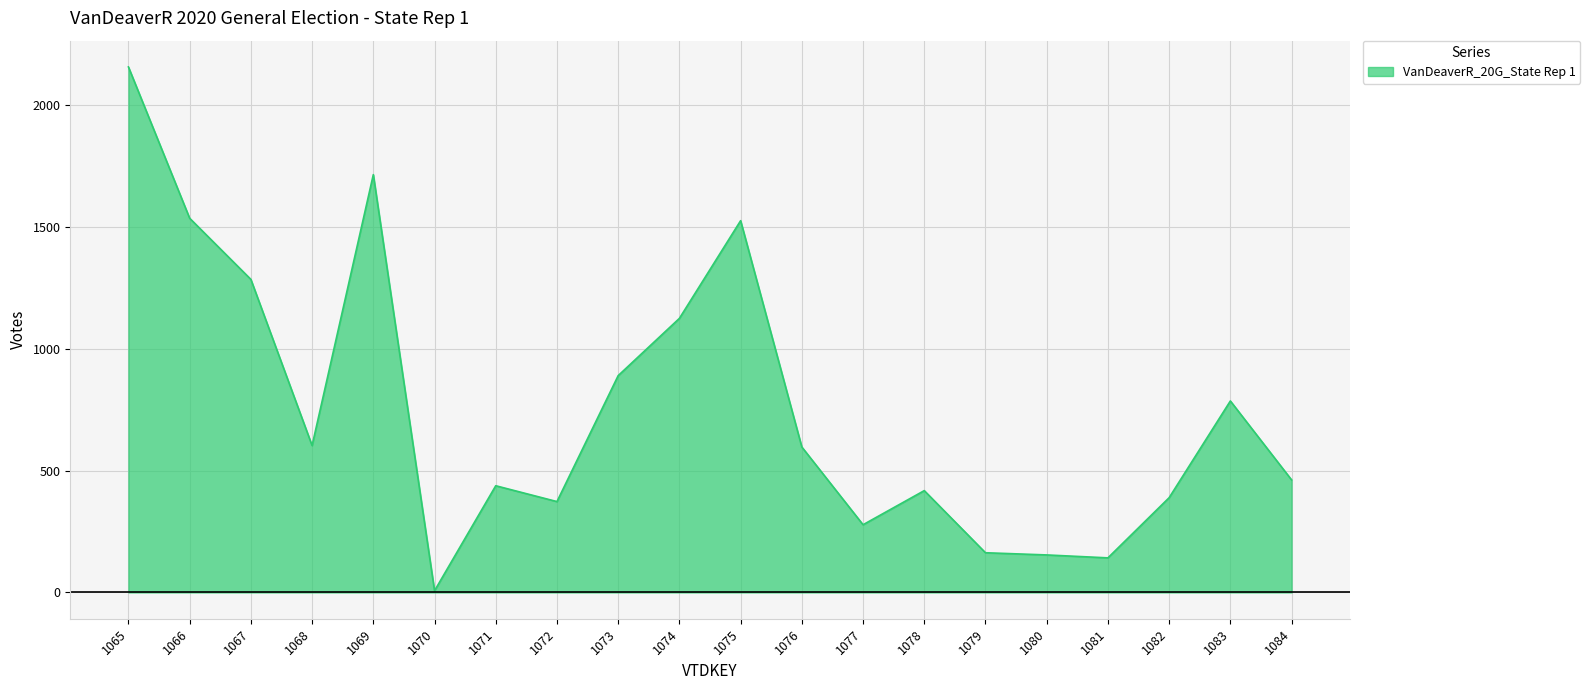

Where does the data first go above 597?

1065